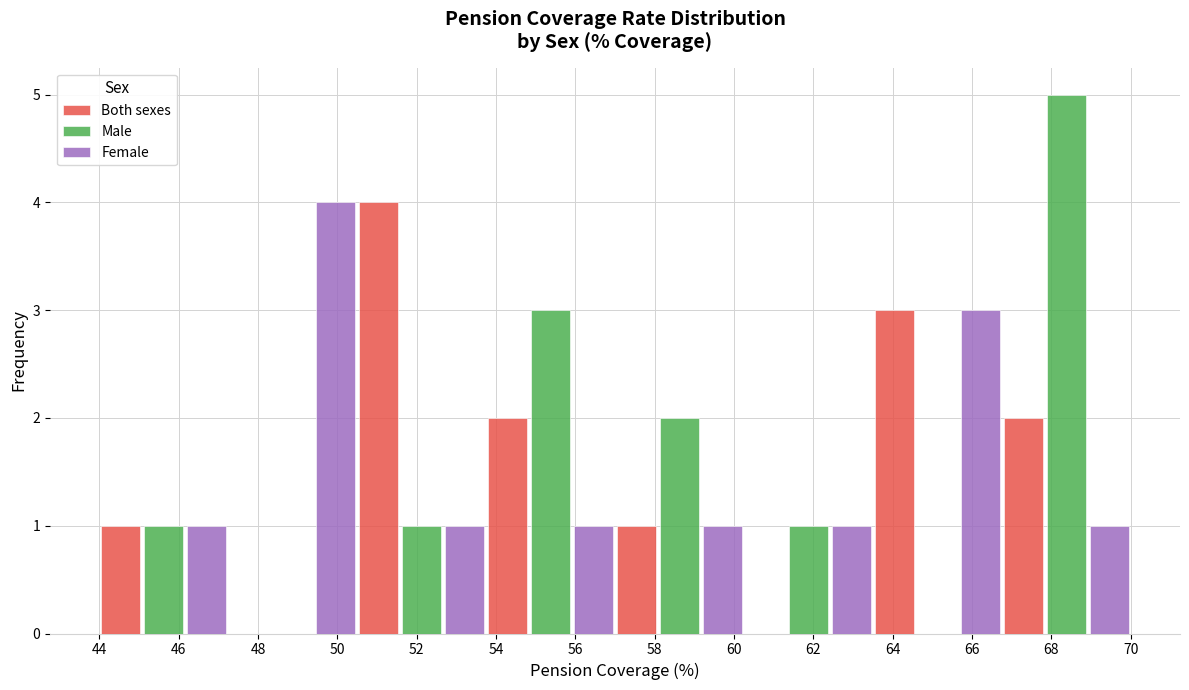

What is the height of the Male bar covering 44.00 to 47.25 on the x-axis? Neither the bar edges nor the heights are printed on the chart, so give them approximately, as read against the axes.

1